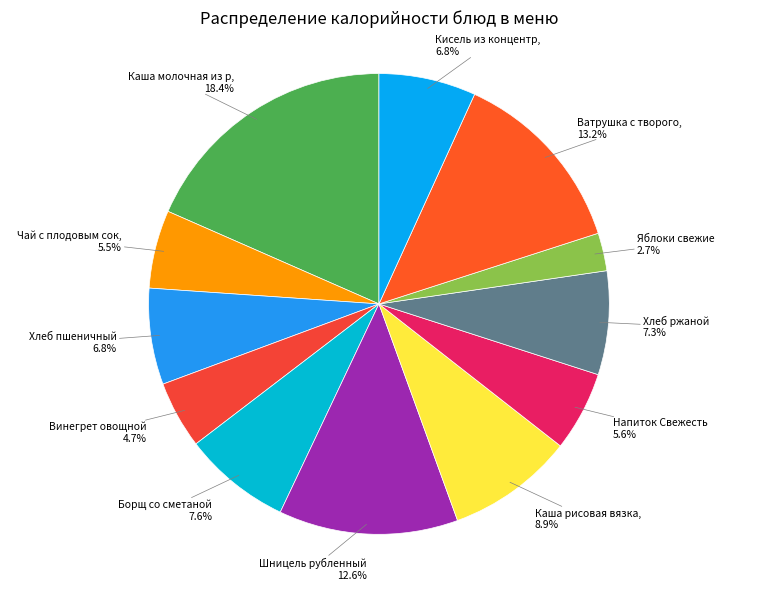

Is there any slice that represents more than half of the pie?

No